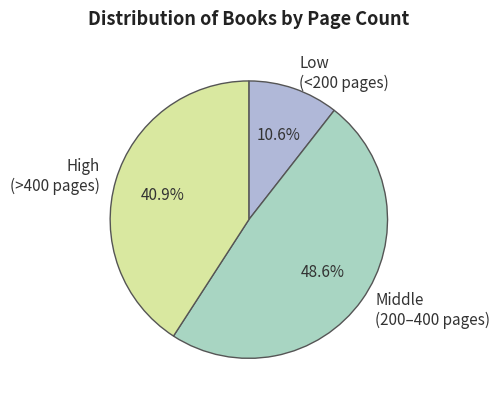

Combined, what portion of the pie is Middle (200–400 pages) and High (>400 pages)?

89.4%